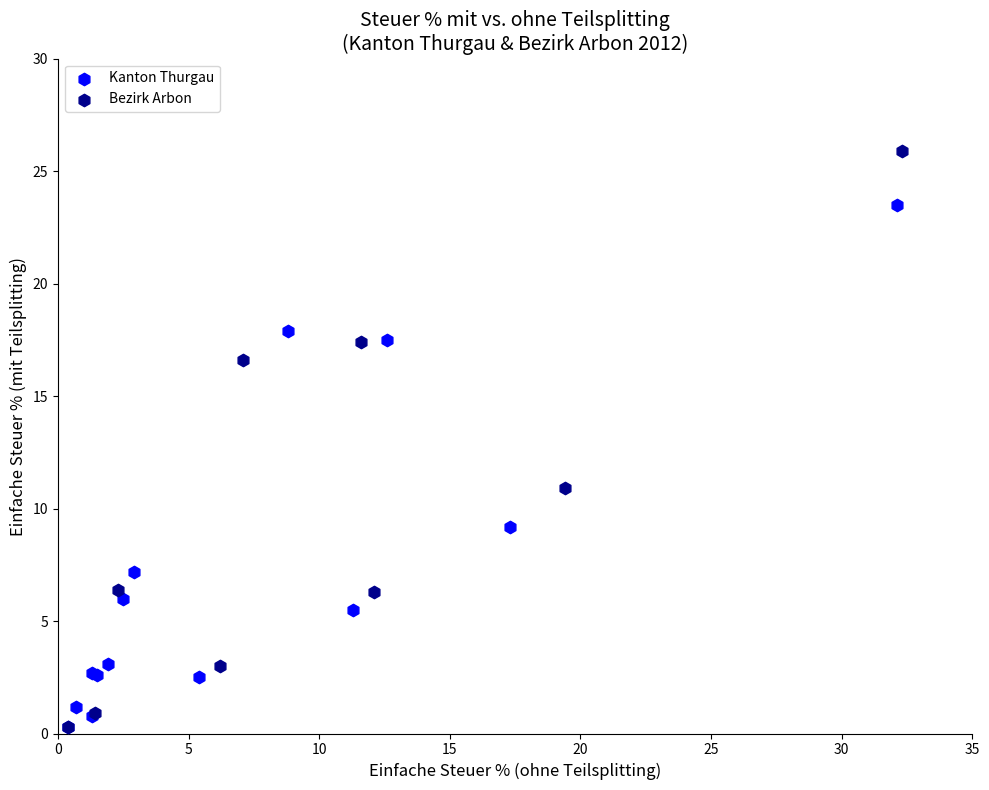

Which series contains the highest Y value?

Bezirk Arbon